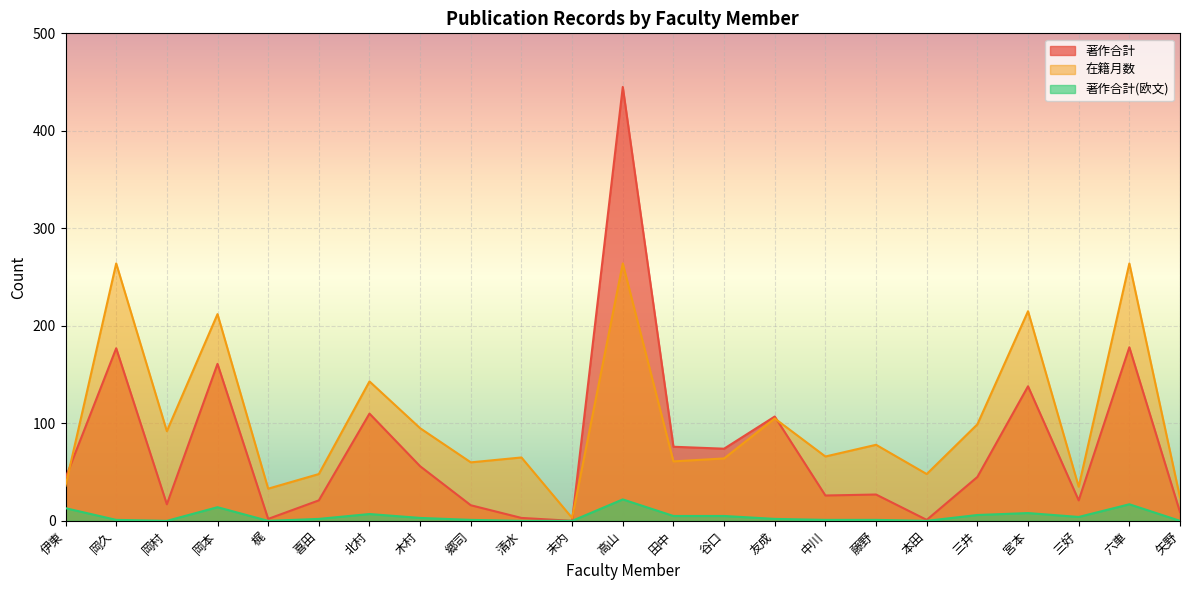

Rank the series at 六車 from highest to lowest value.

在籍月数, 著作合計, 著作合計(欧文)